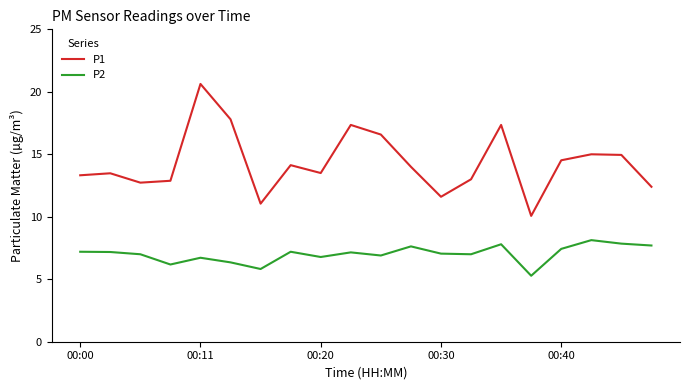

True or false: P1 and P2 cross at least once.

False